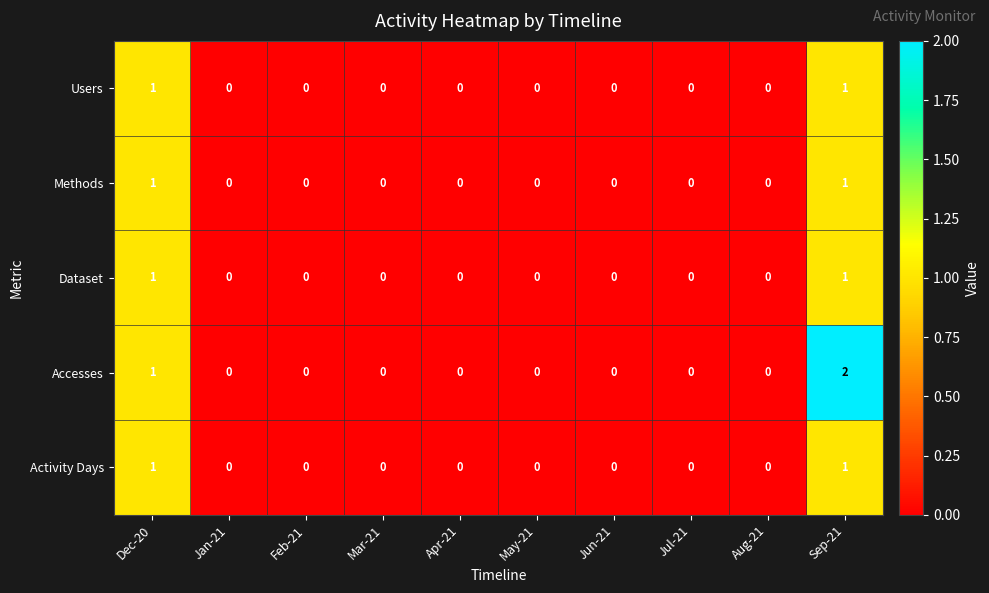

The Dataset series shows 0 at Mar-21. True or false?

True